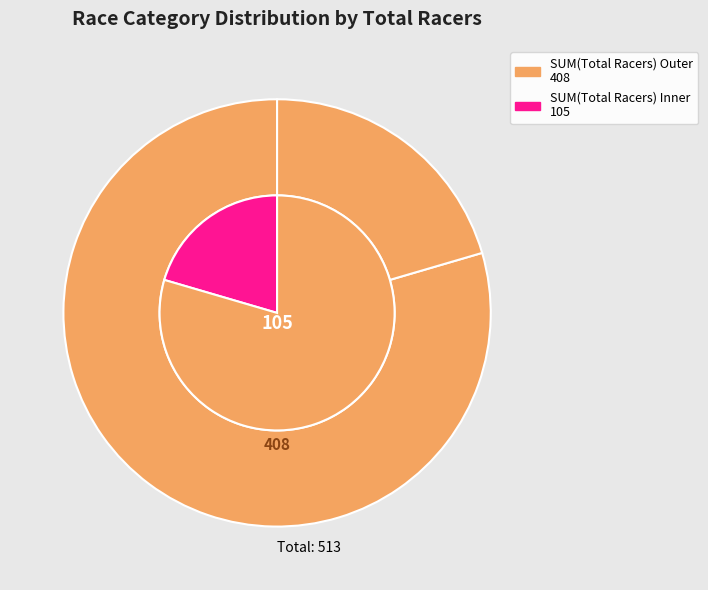

The Men Juniors 9-14 Open slice represents 10% of the pie. True or false?

False